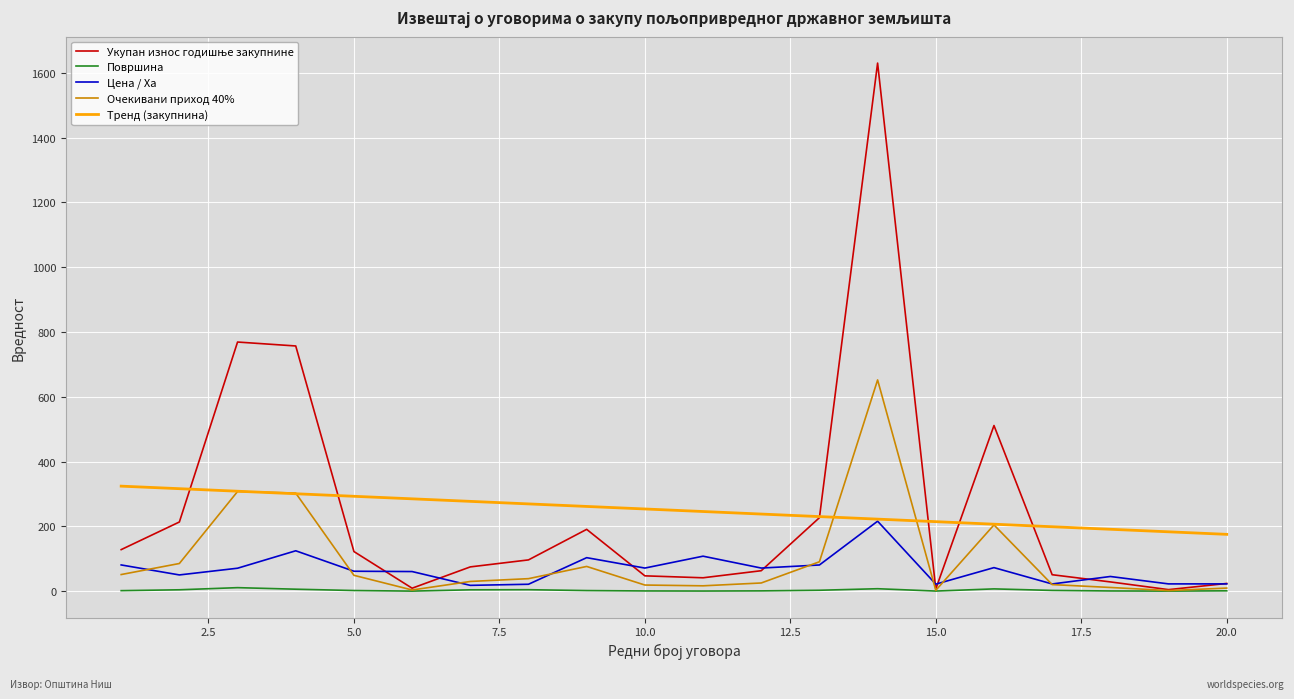

True or false: Површина and Тренд (закупнина) cross at least once.

False